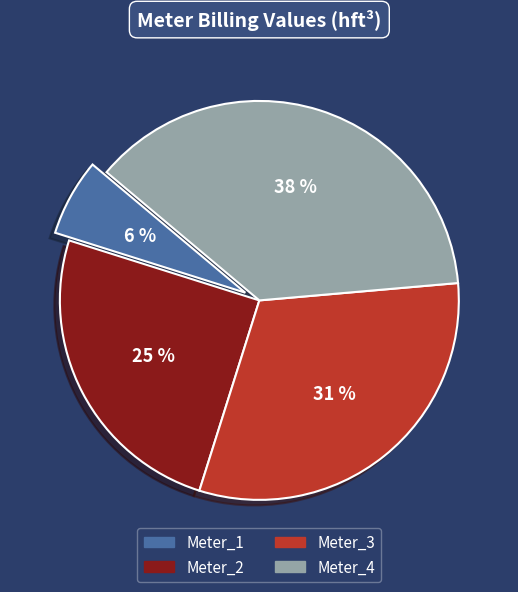

Is it true that Meter_4 is 38% of the pie?

True